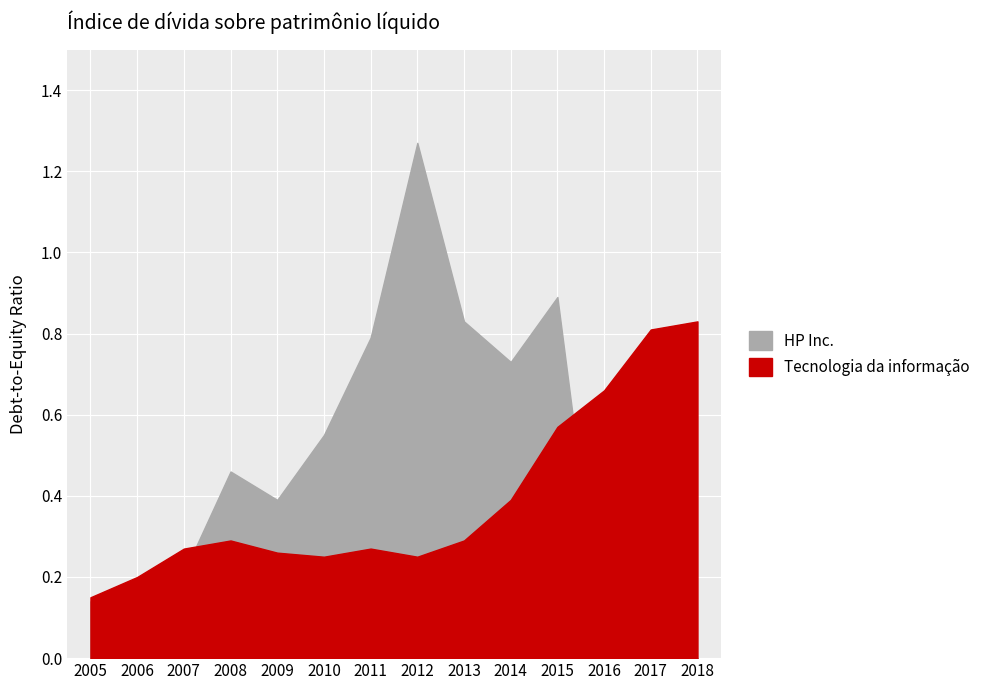

What is the value of the HP Inc. point at the 9th from the left?

0.8